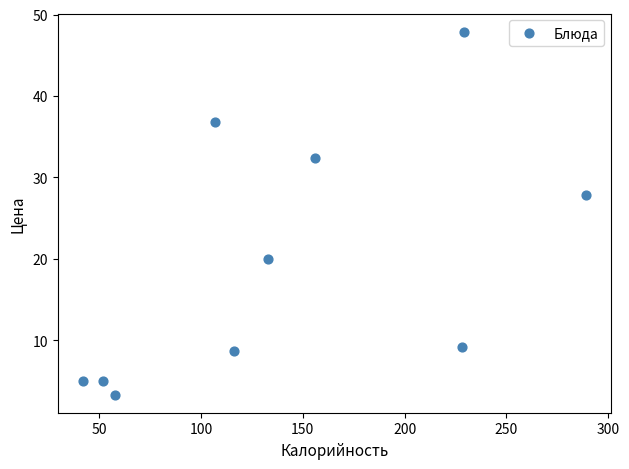

What Y value in the scatter plot is closest to 25?

27.8